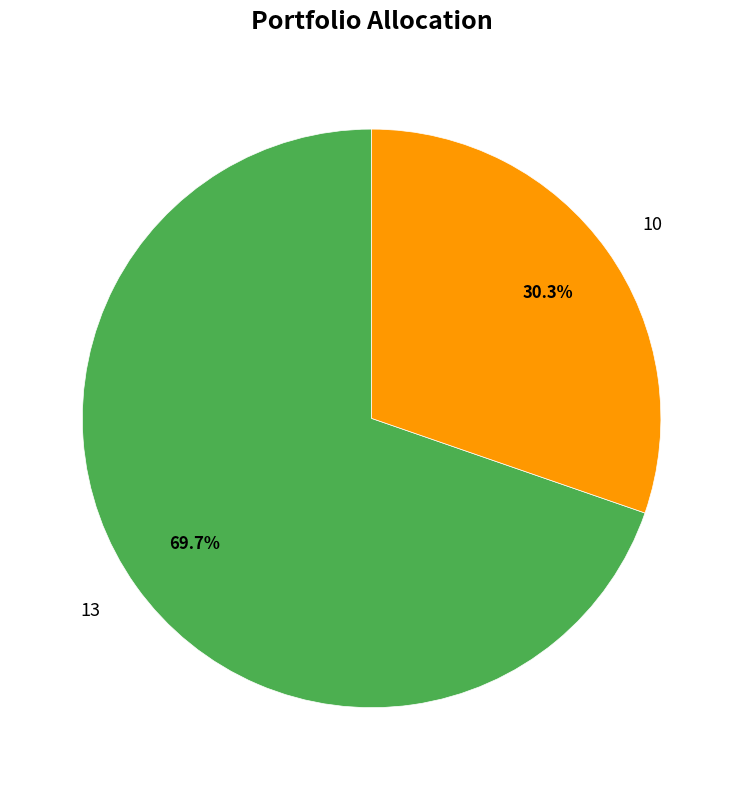

Count the number of slices in the pie.

2